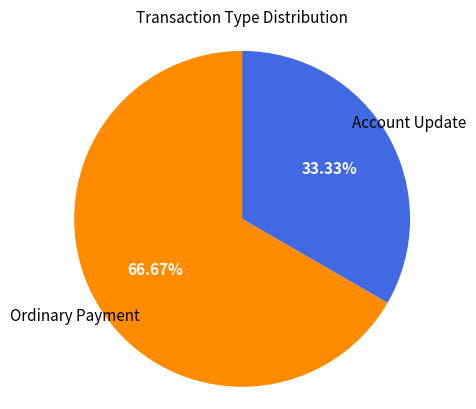

Is there any slice that represents more than half of the pie?

Yes